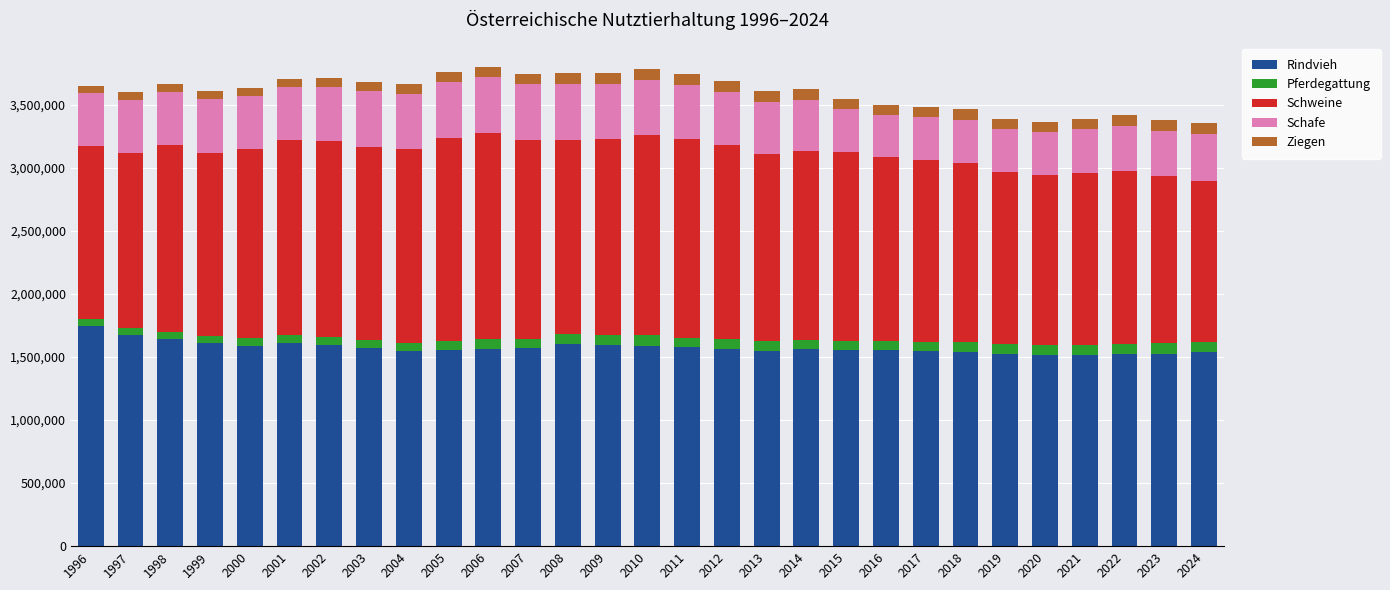

What is the difference between the Rindvieh values at 2015 and 2023?

25724